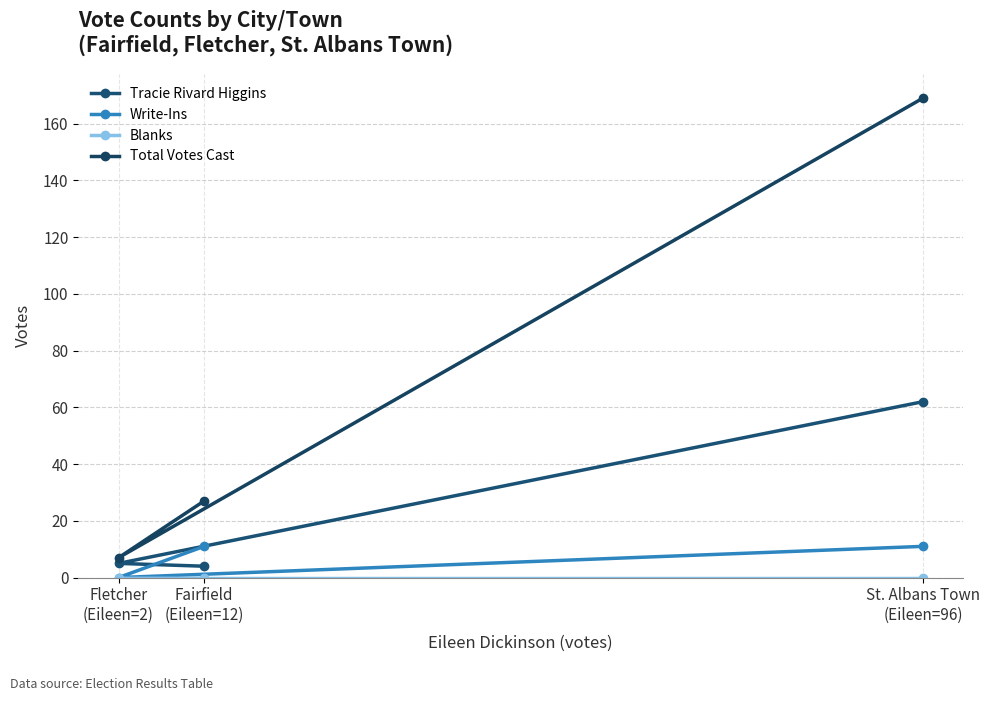

What are all the series names shown in the legend?

Tracie Rivard Higgins, Write-Ins, Blanks, Total Votes Cast